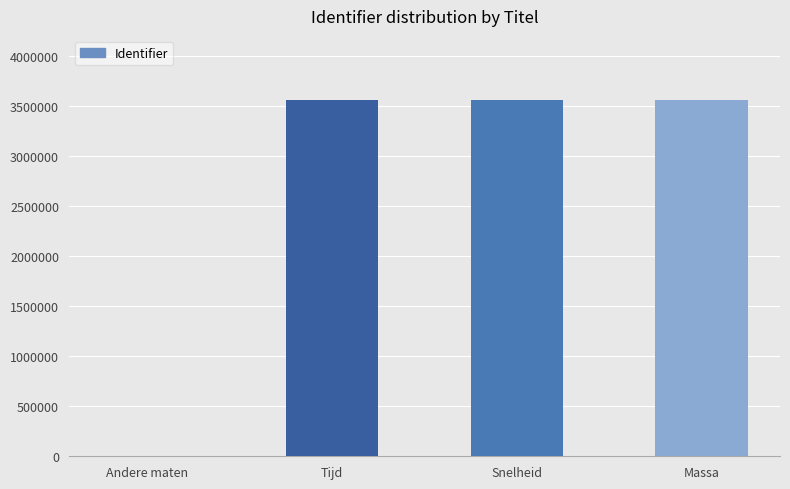

Is it true that the value at Massa is 1093228?

False